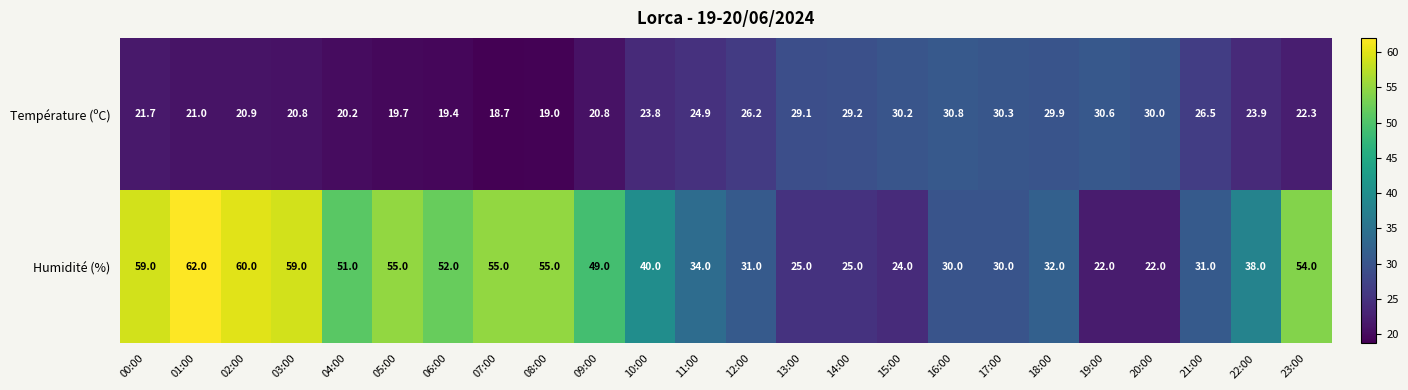

Which series has the largest range (max minus min)?

Humidité (%)